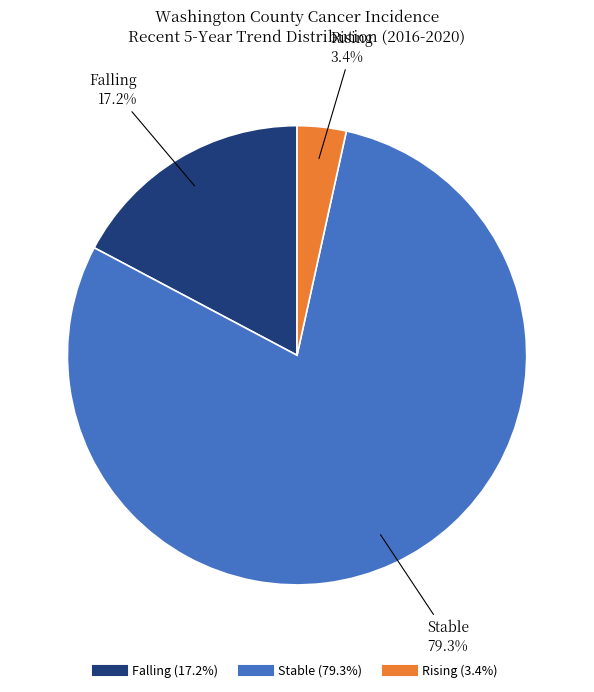

Is there any slice that represents more than half of the pie?

Yes